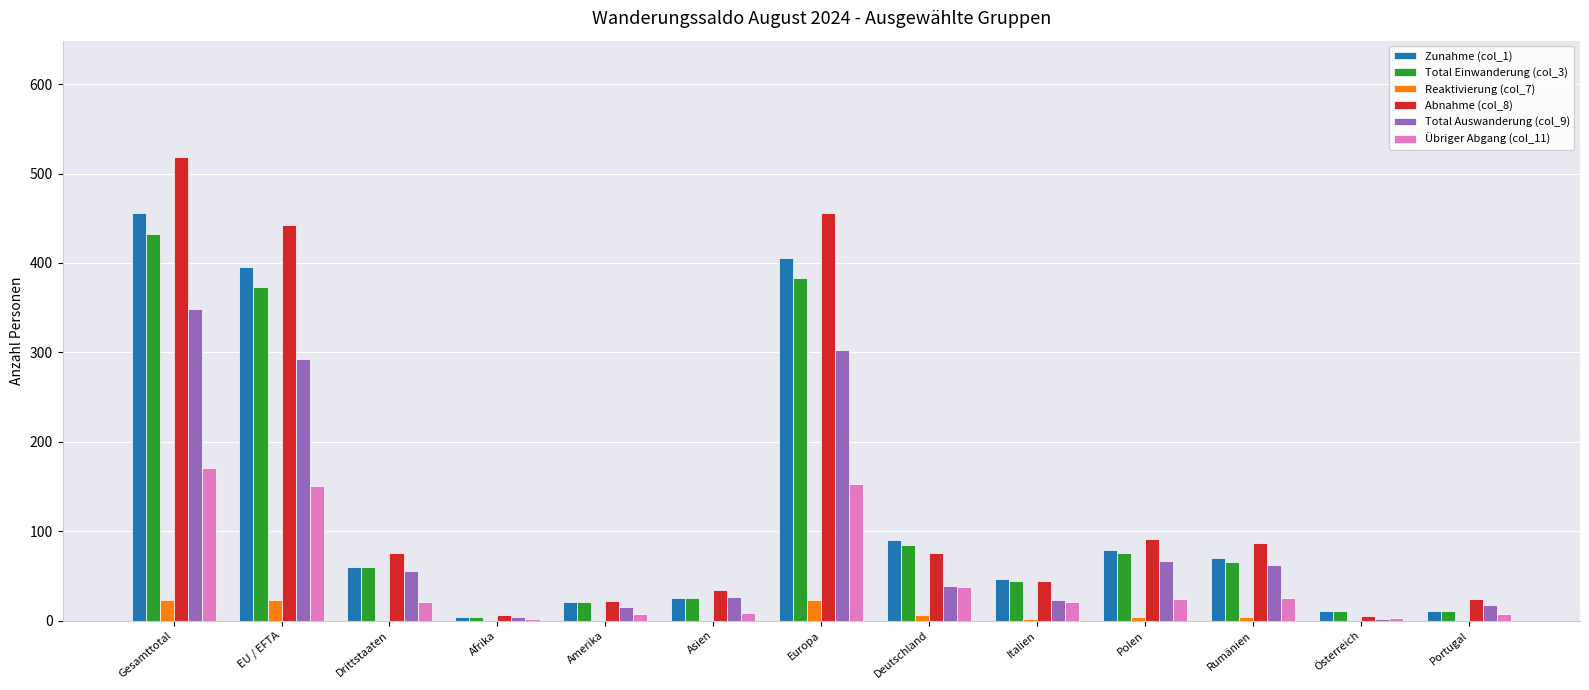

How many categories are shown in the chart?

13